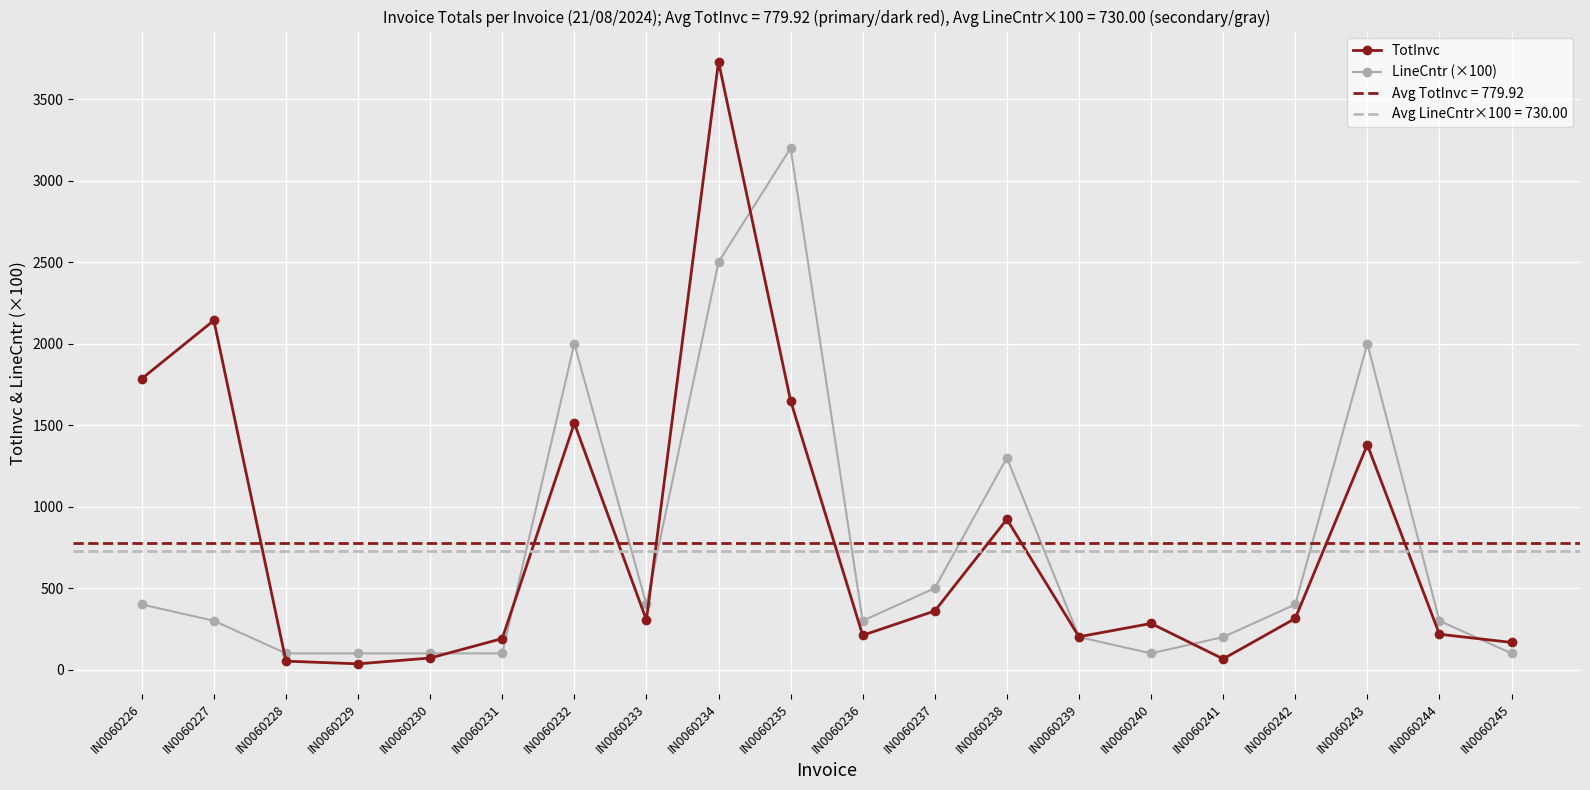

At which category is the sum across all series the highest?

IN0060234